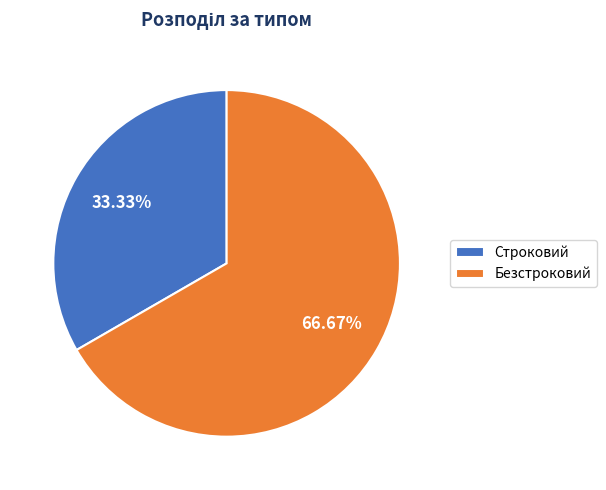

What percentage is the Безстроковий slice, to the nearest percent?

67%